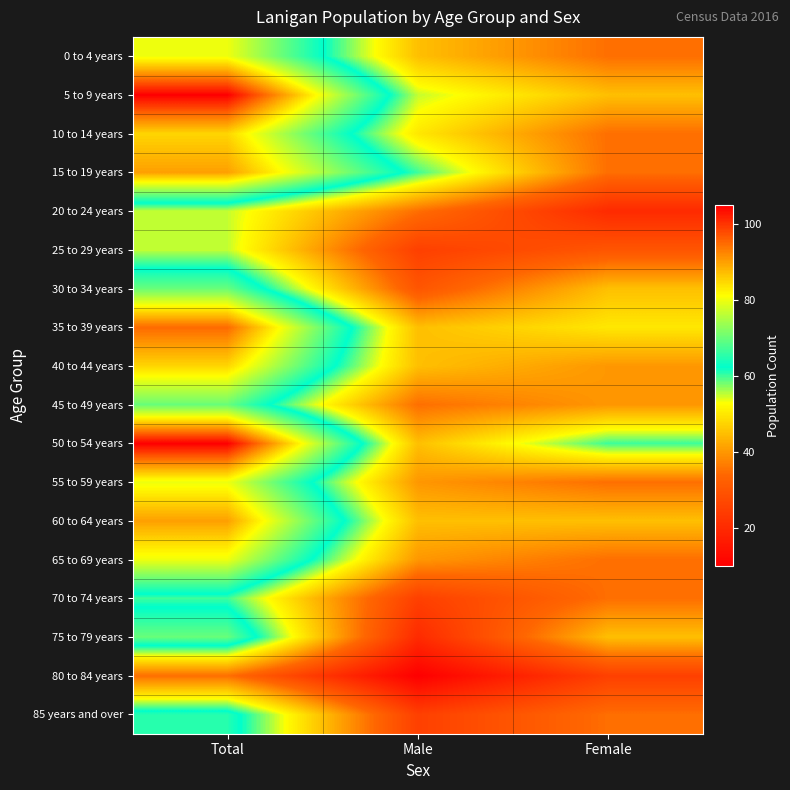

Reading left to right, list all the values displayed in this chart.

0 to 4 years: Total=80	Male=45	Female=35
5 to 9 years: Total=105	Male=55	Female=45
10 to 14 years: Total=85	Male=50	Female=35
15 to 19 years: Total=90	Male=60	Female=35
20 to 24 years: Total=55	Male=35	Female=20
25 to 29 years: Total=55	Male=25	Female=30
30 to 34 years: Total=70	Male=30	Female=45
35 to 39 years: Total=95	Male=45	Female=50
40 to 44 years: Total=85	Male=45	Female=40
45 to 49 years: Total=70	Male=35	Female=40
50 to 54 years: Total=105	Male=45	Female=60
55 to 59 years: Total=80	Male=40	Female=35
60 to 64 years: Total=90	Male=45	Female=45
65 to 69 years: Total=80	Male=40	Female=35
70 to 74 years: Total=60	Male=25	Female=35
75 to 79 years: Total=70	Male=20	Female=45
80 to 84 years: Total=35	Male=10	Female=25
85 years and over: Total=65	Male=25	Female=35